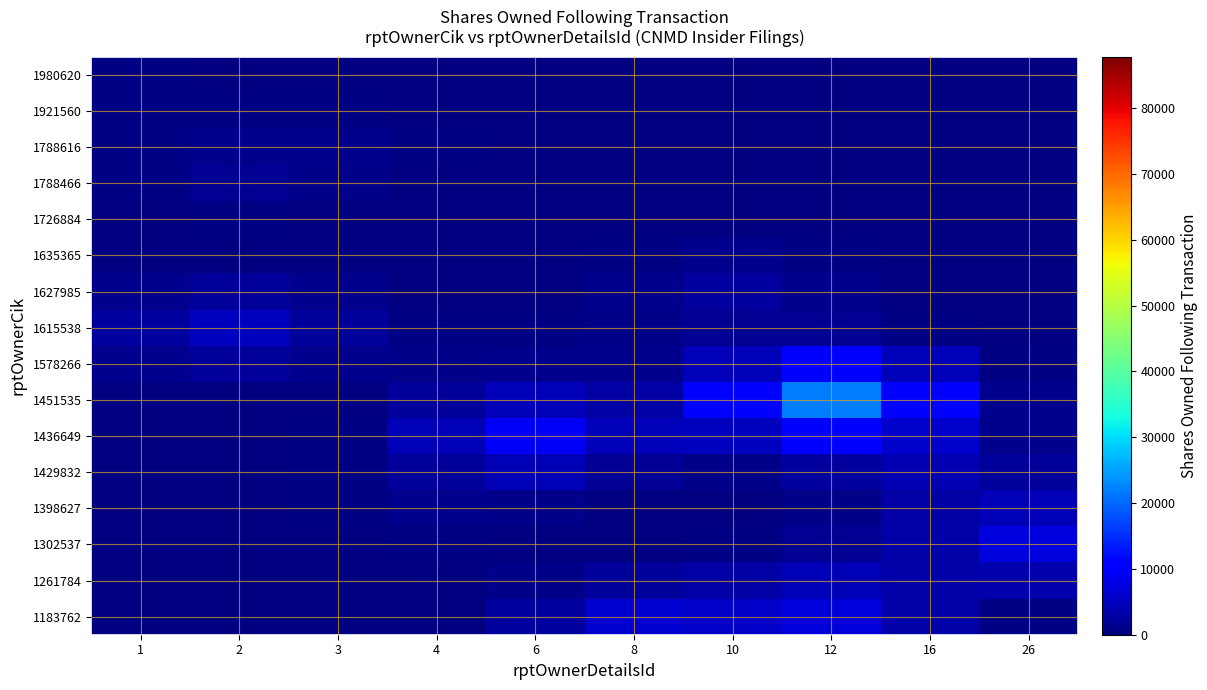

Between 1 and 8, which is larger?

8